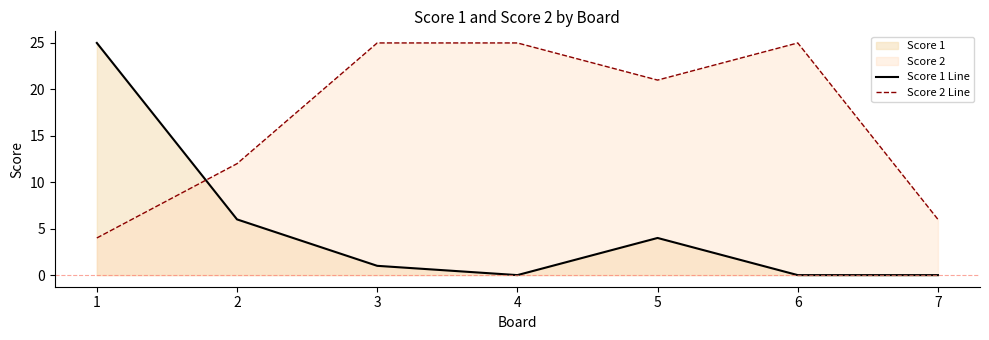

Which series has the widest spread of values?

Score 1 Line